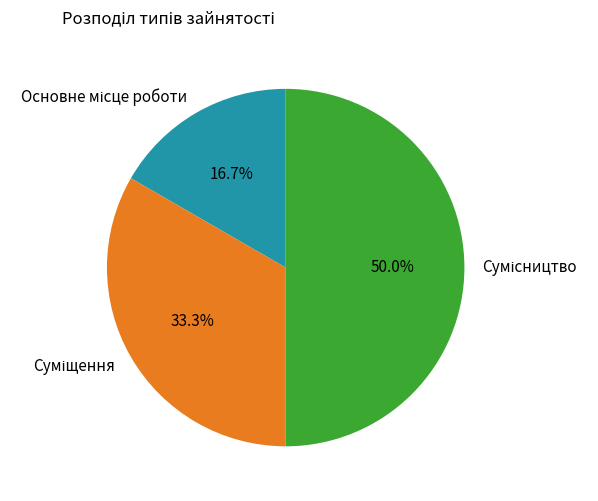

To the nearest percent, what is the difference between the Сумісництво and Основне місце роботи slice percentages?

33%